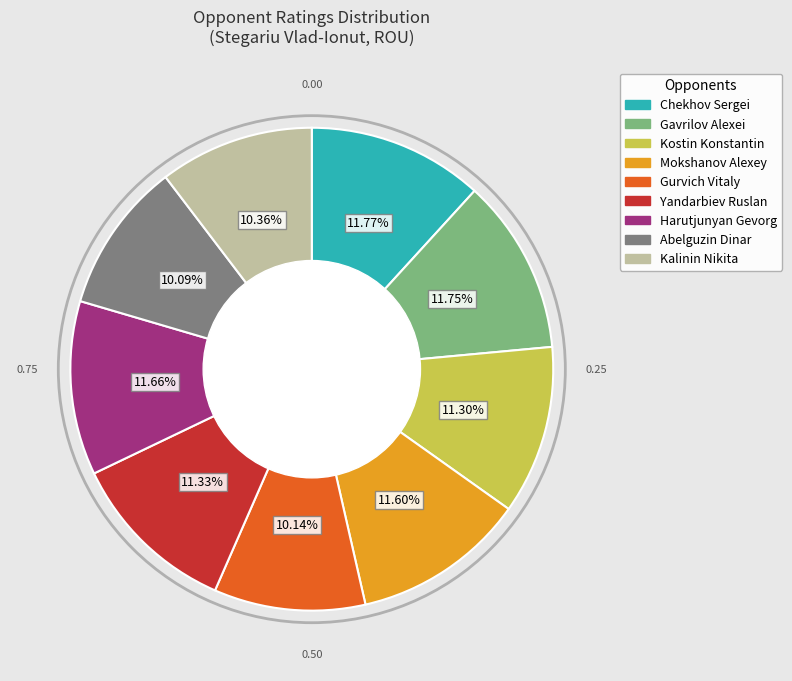

Is there any slice that represents more than half of the pie?

No